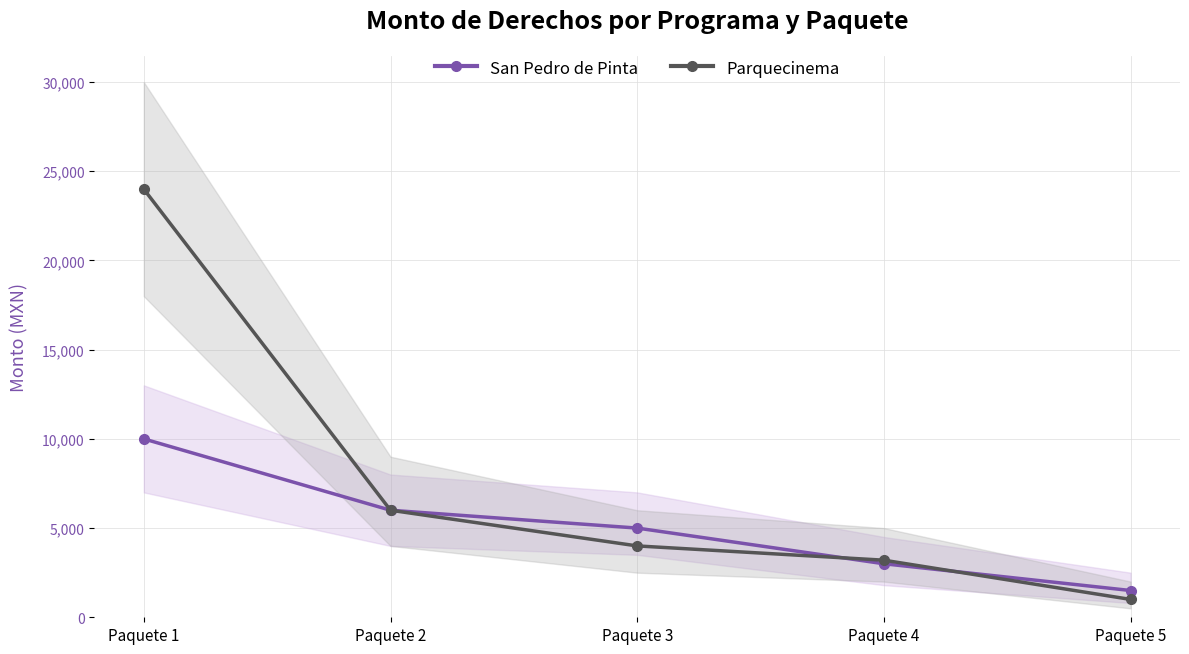

What is the difference between the second highest and second lowest values in the Parquecinema series?

2800